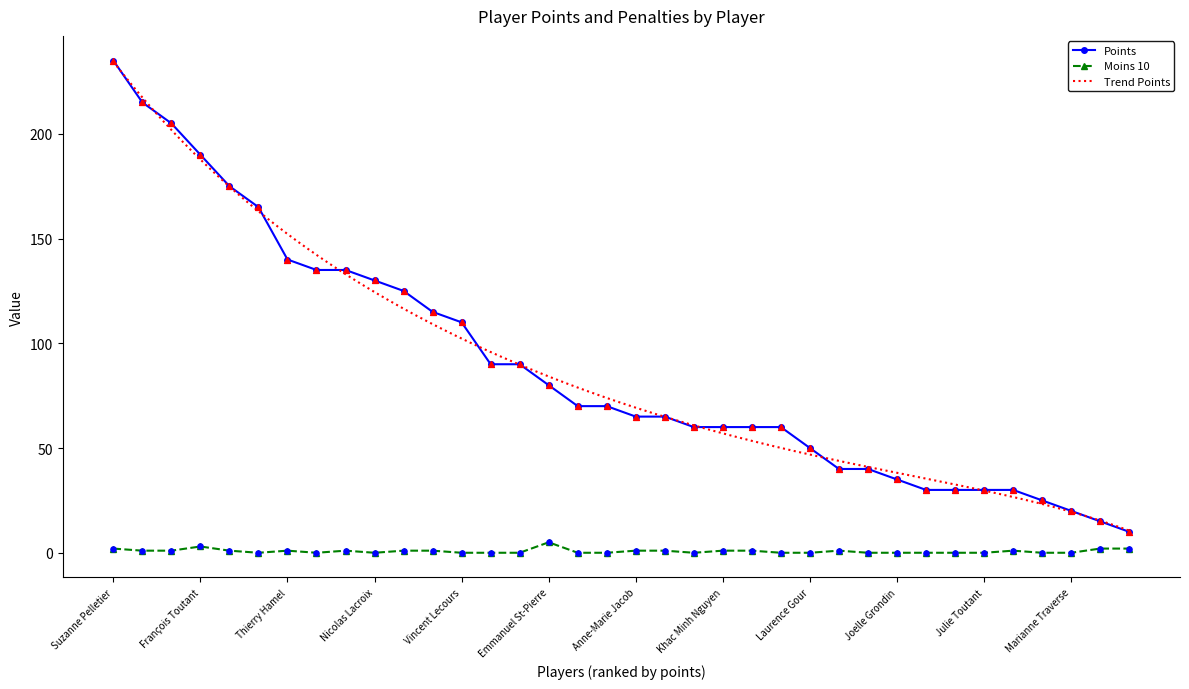

True or false: Points has a value of 35 at Joelle Grondin.

True